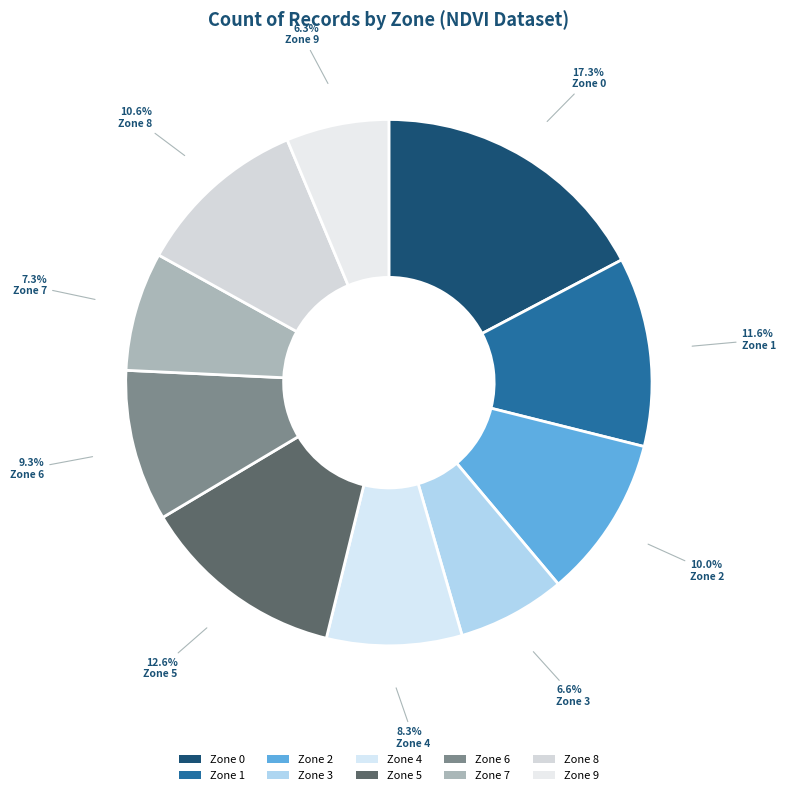

To the nearest percent, what is the difference between the Zone 5 and Zone 1 slice percentages?

1%